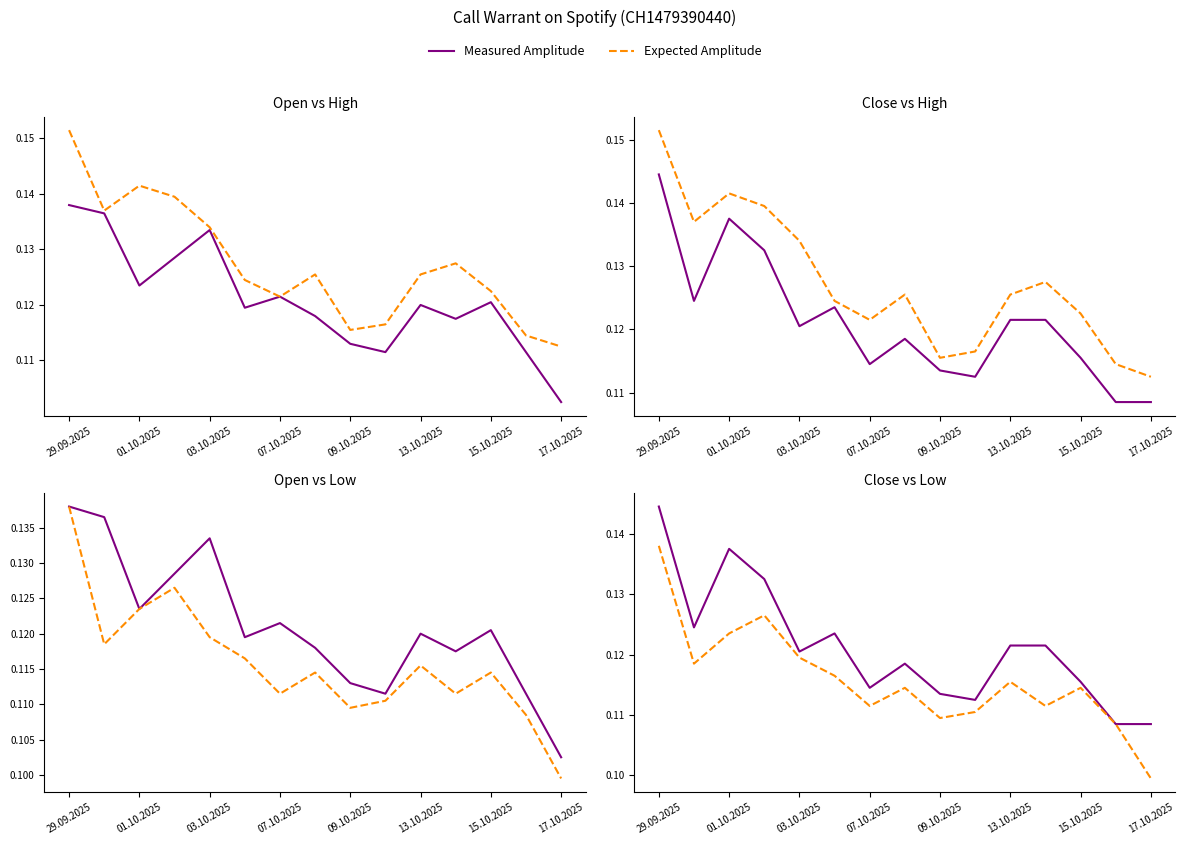

Does the chart have visible grid lines?

No